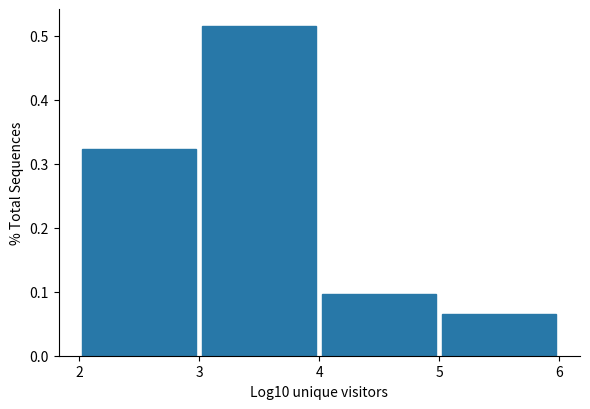

How tall is the bar that spans 5 to 6 on the x-axis? The values are not printed on the chart, so give them approximately, as read against the axis.

0.06